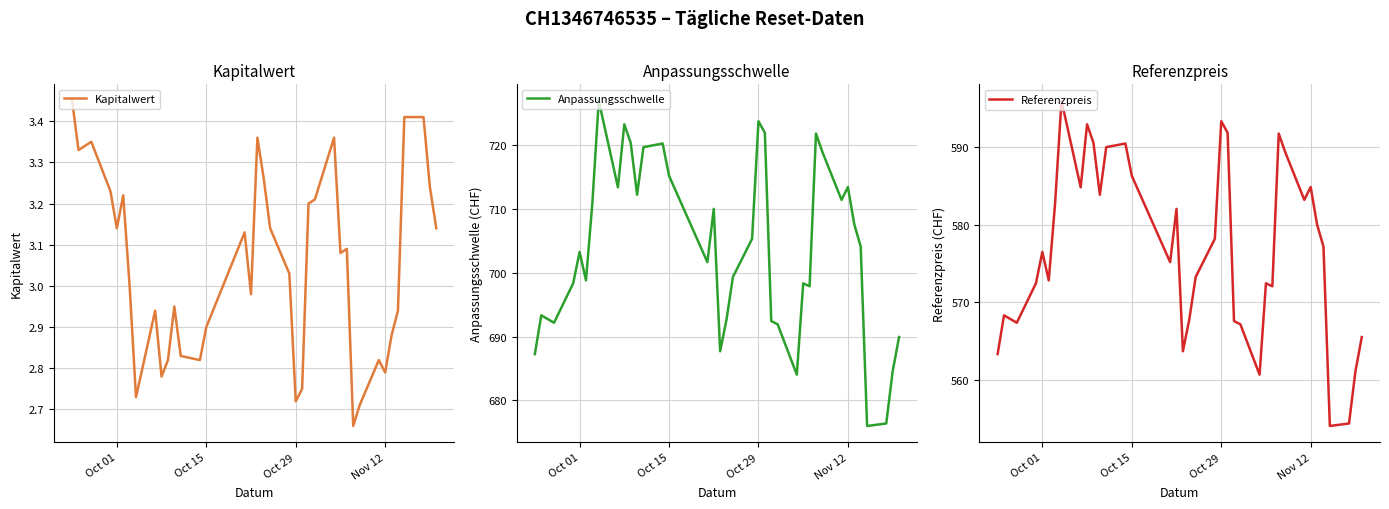

Is it true that Kapitalwert equals 5.1 at Oct 15?

False